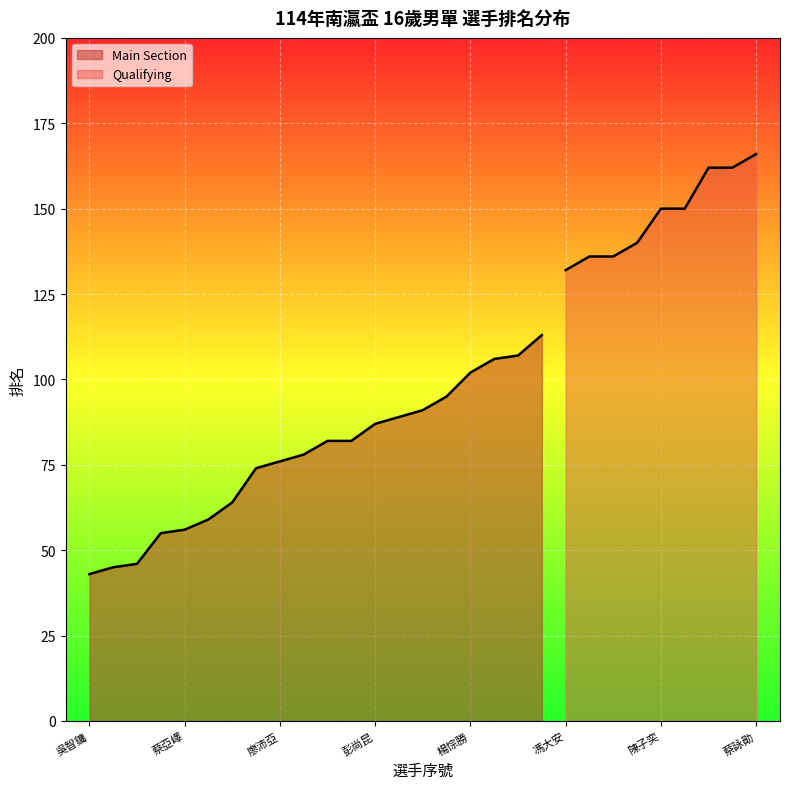

True or false: the data has more than 2 interior local peaks.

False